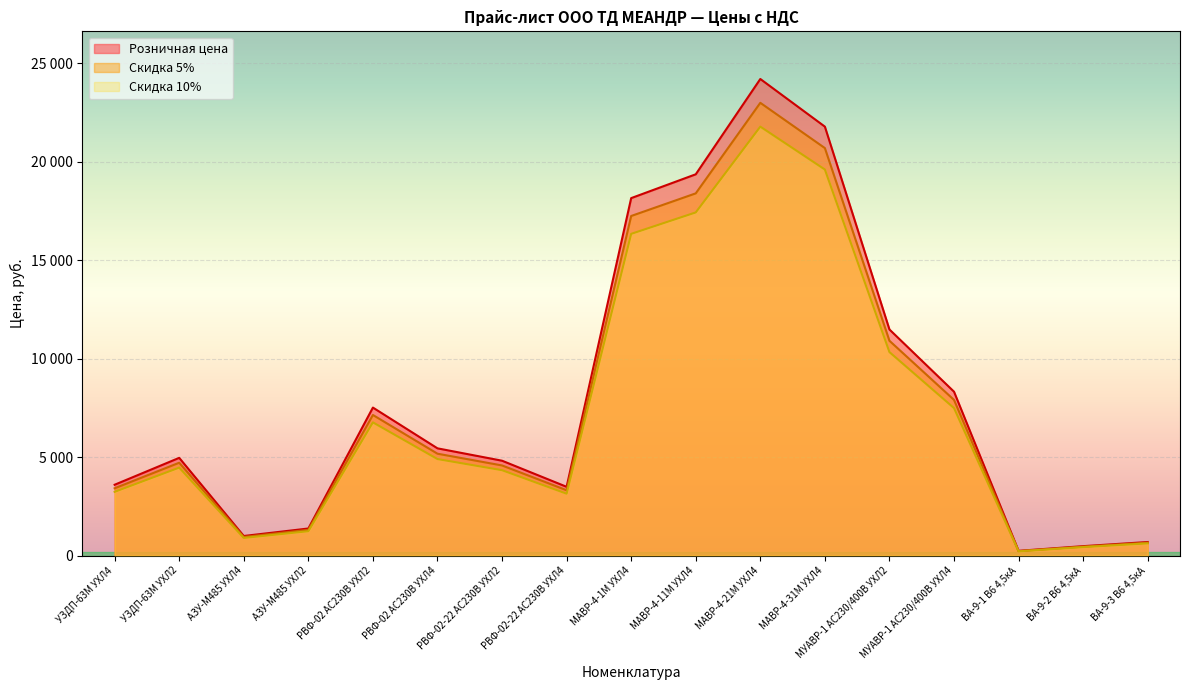

Read the Скидка 10% value at РВФ-02-22 AC230В УХЛ2.

4331.7